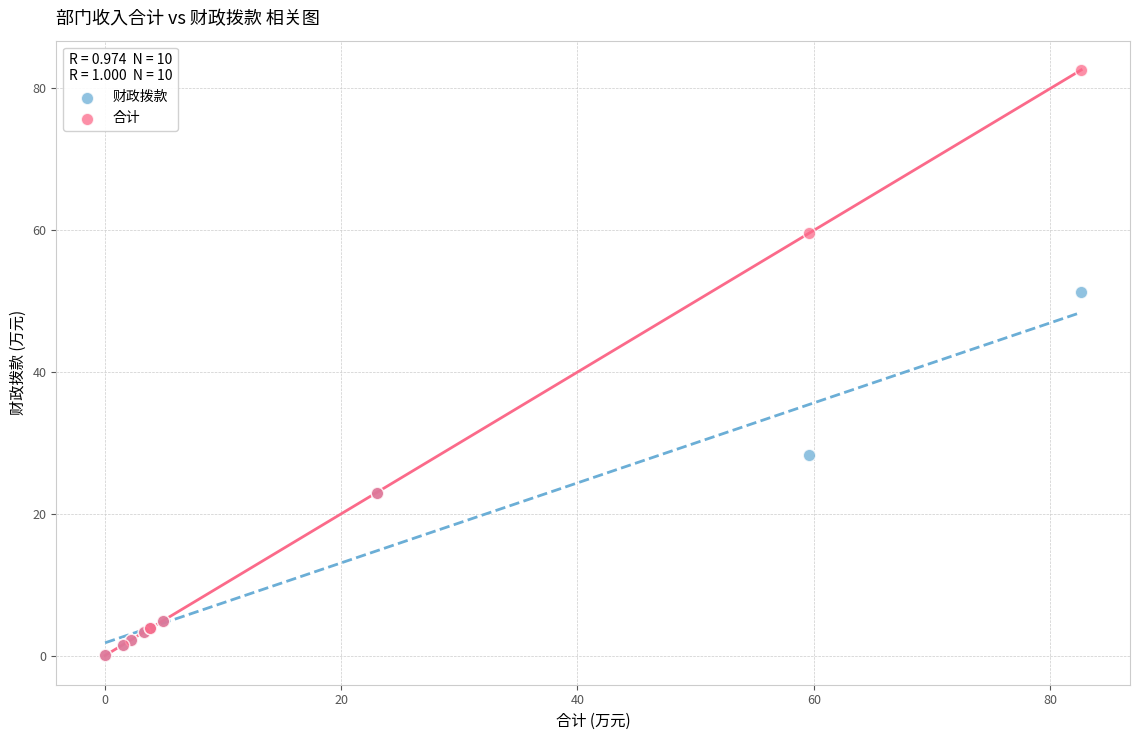

What are all the series names shown in the legend?

财政拨款, 合计